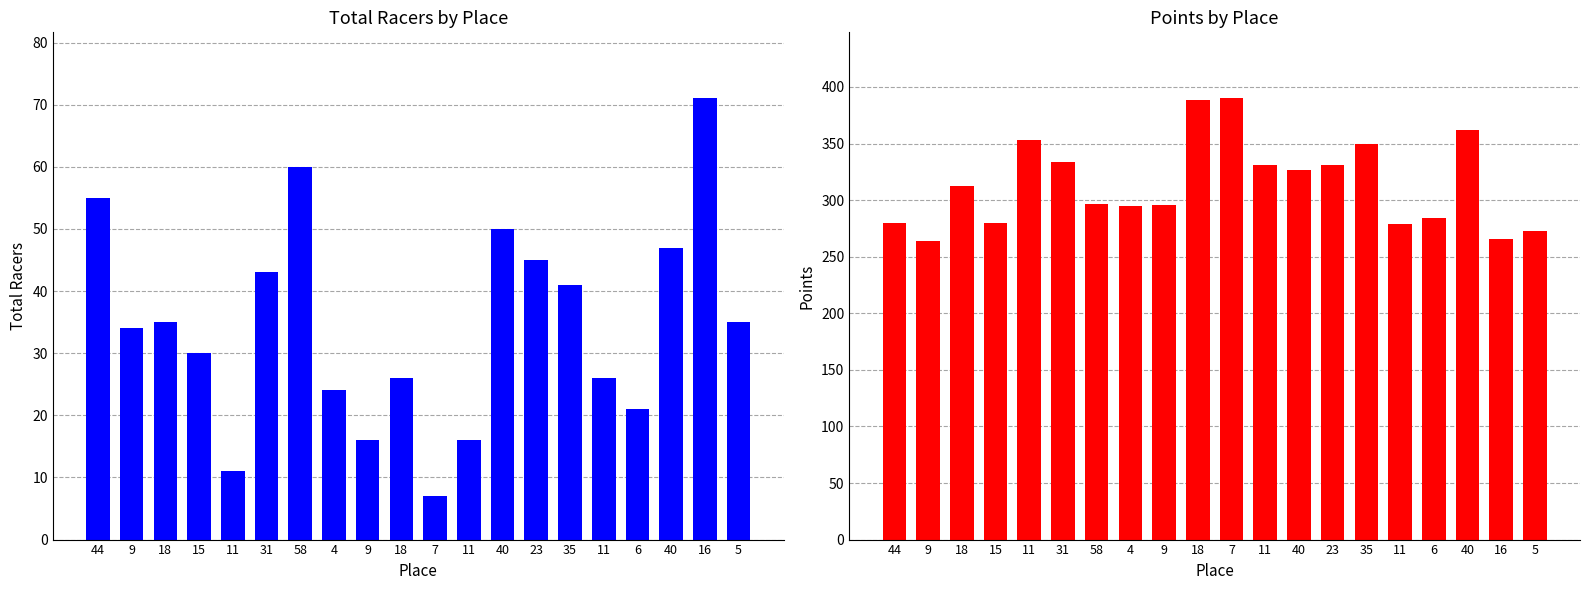

Which series has the largest total across all categories?

Points